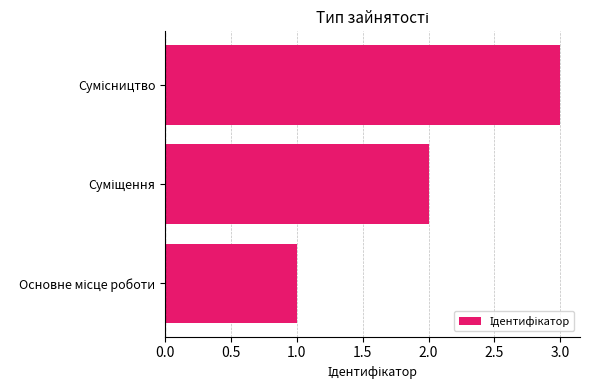

What is the greatest value displayed?

3